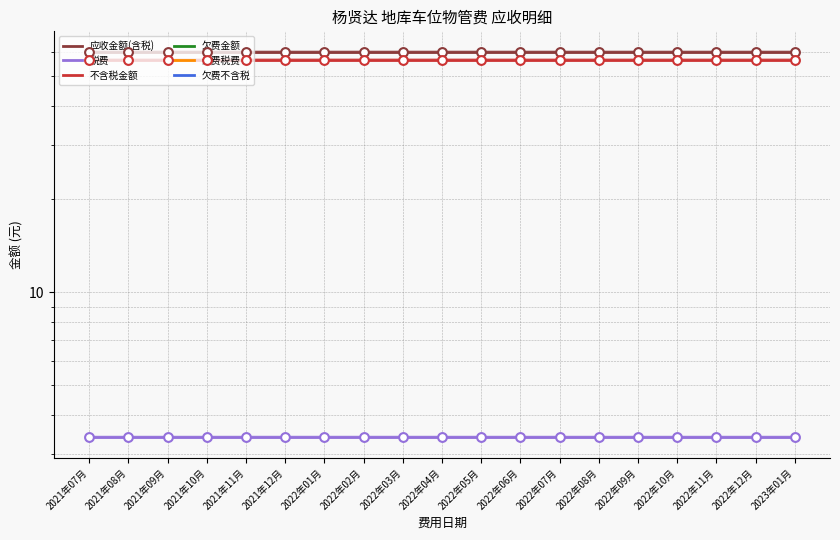

Which series has the widest spread of Y values?

应收金额(含税)